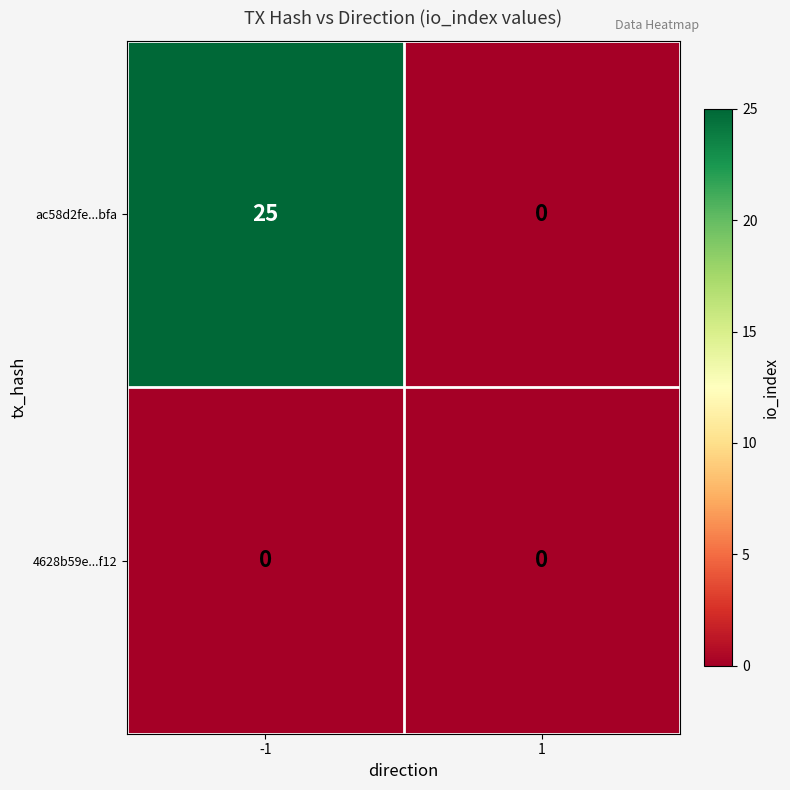

Reading right to left, what are all the values shown in this chart?

ac58d2fe...bfa: 1=0	-1=25
4628b59e...f12: 1=0	-1=0